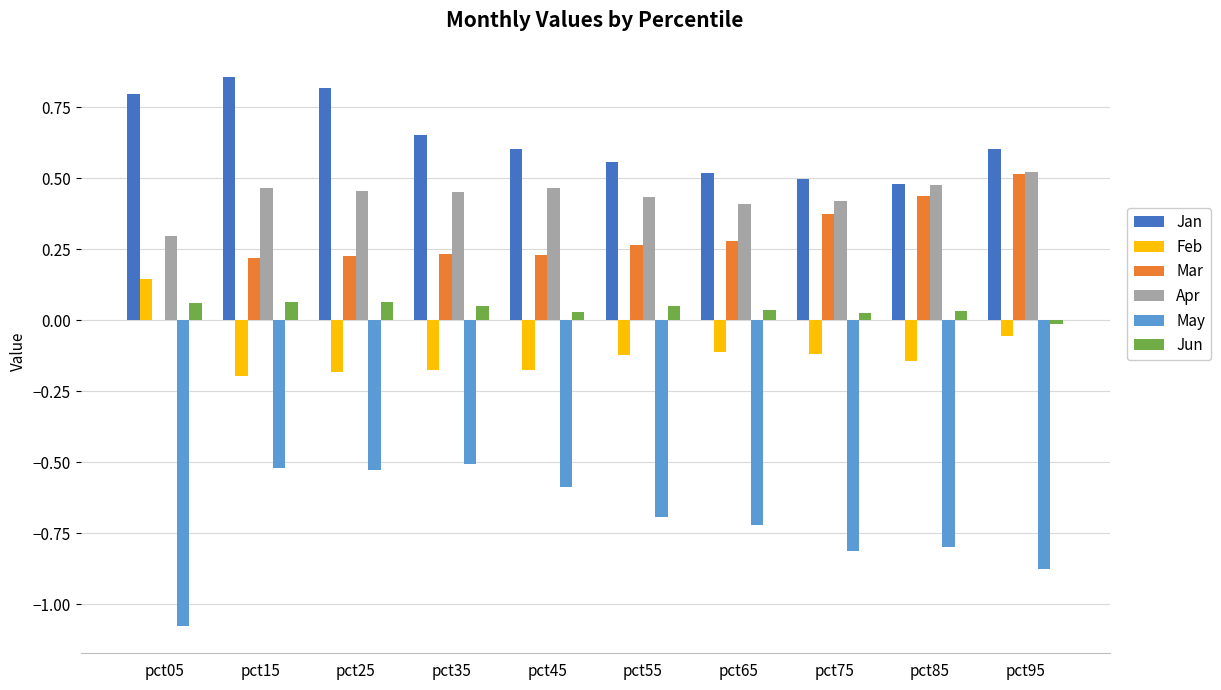

The May series shows -0.6 at pct45. True or false?

True